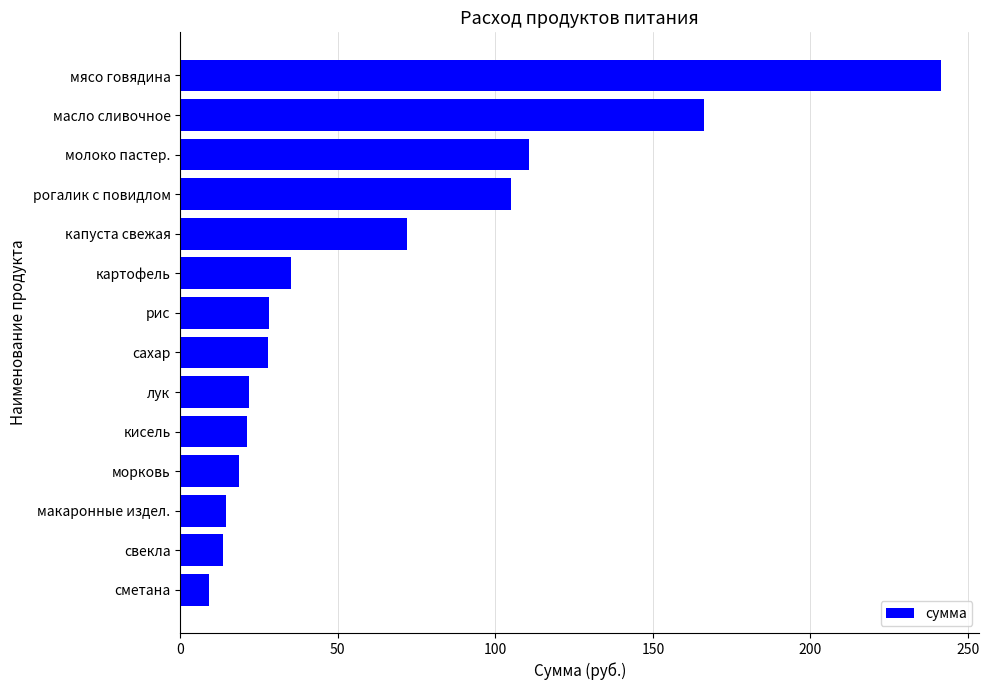

At which label is the value closest to 125?

молоко пастер.